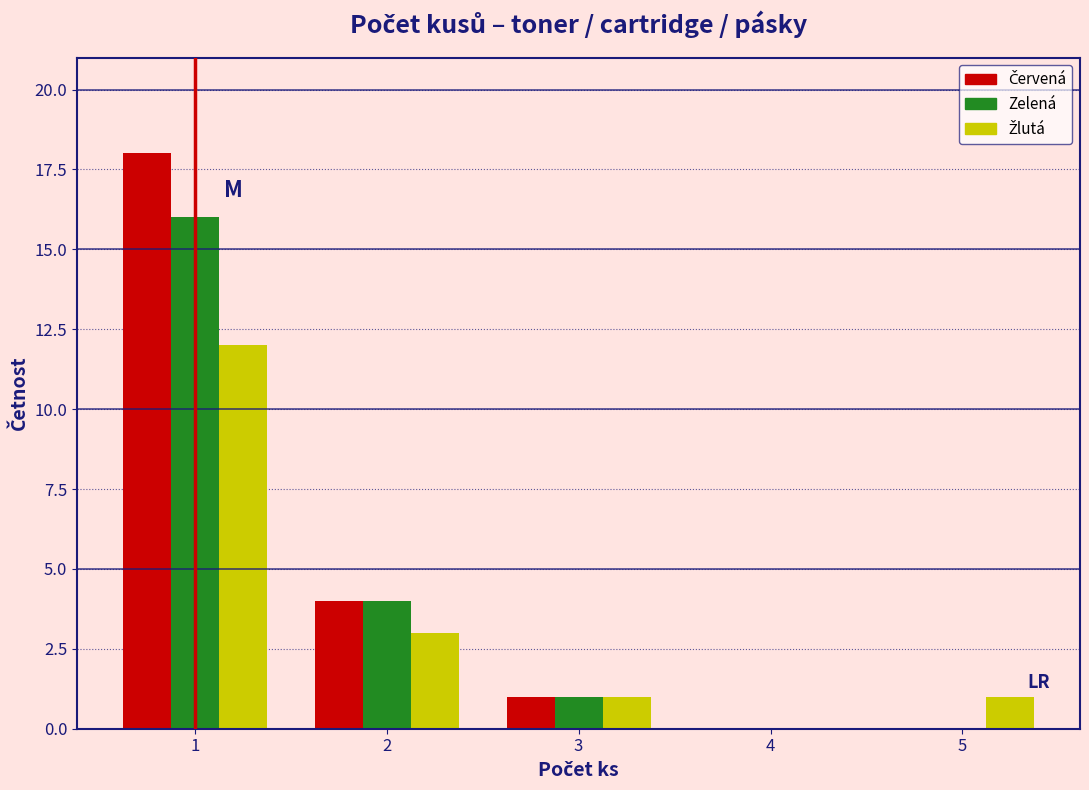

In the Žlutá series, which range on the x-axis has the tallest bar?

0.5 to 1.5